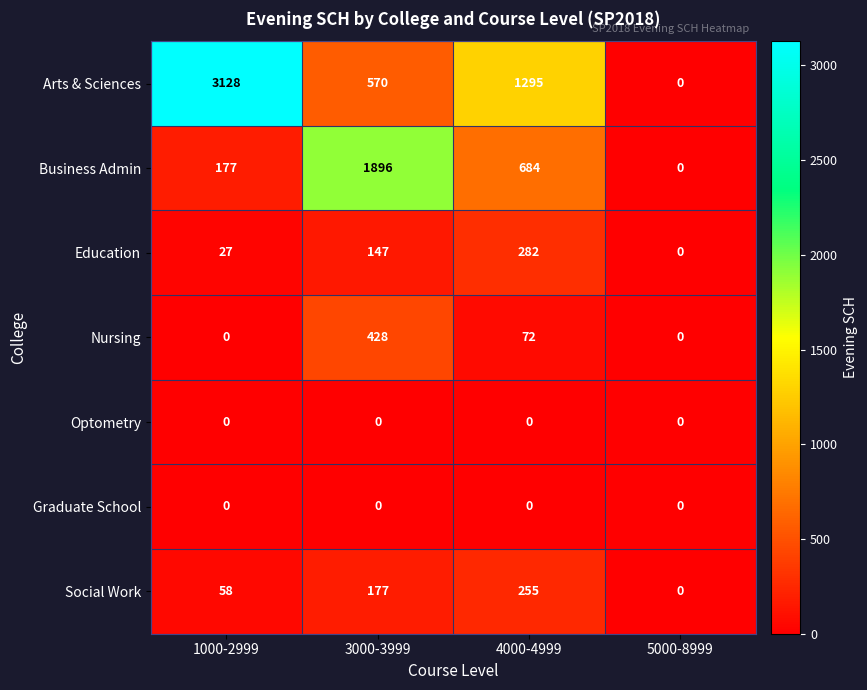

Reading right to left, transcribe all the data shown in this chart.

Arts & Sciences: 0	1295	570	3128
Business Admin: 0	684	1896	177
Education: 0	282	147	27
Nursing: 0	72	428	0
Optometry: 0	0	0	0
Graduate School: 0	0	0	0
Social Work: 0	255	177	58